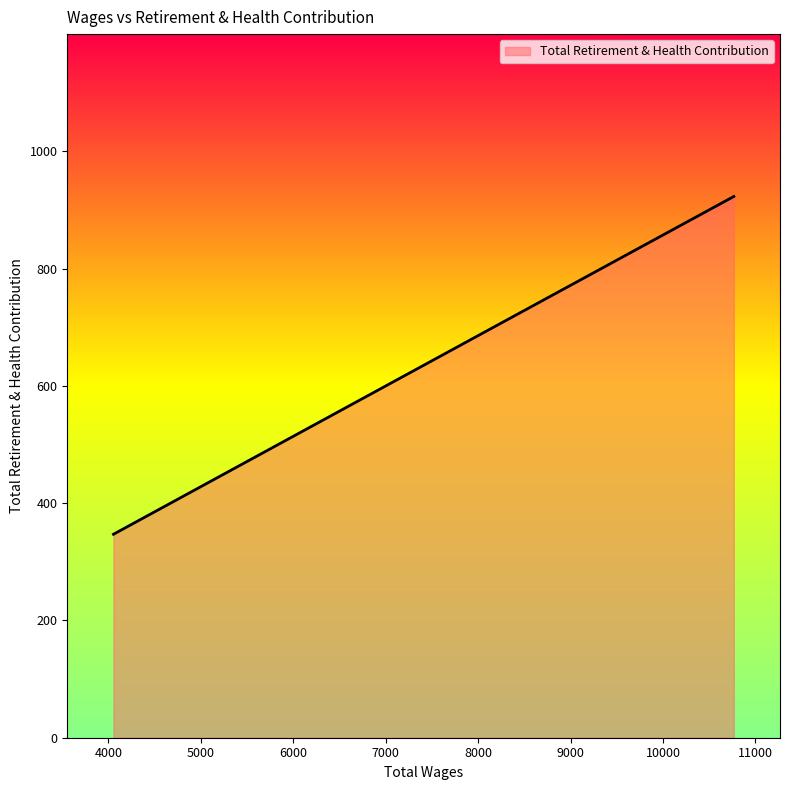

True or false: the data has more than 1 interior local peaks.

False